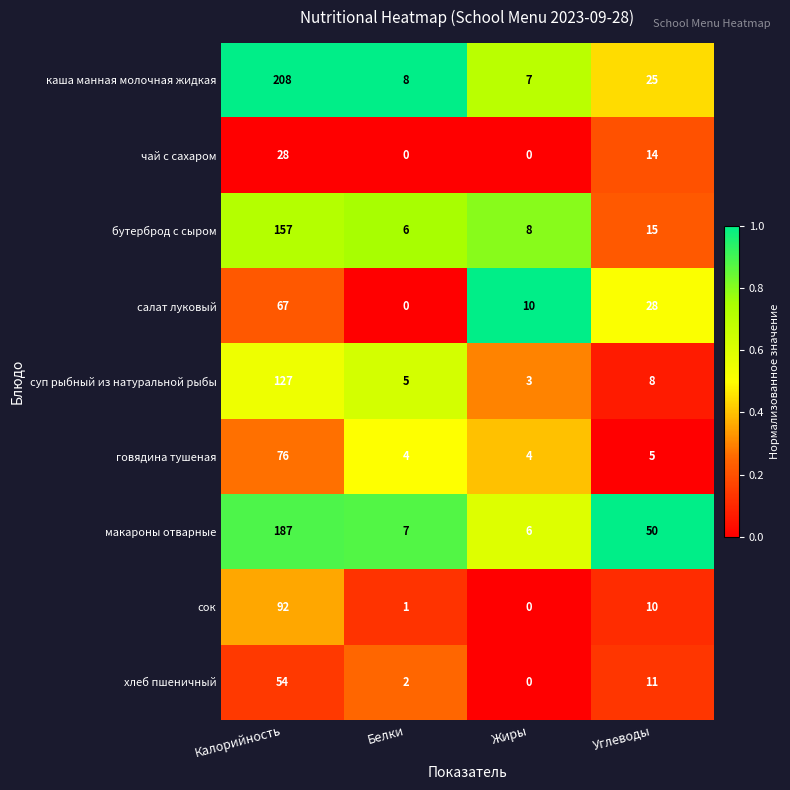

Rank the series at Углеводы from highest to lowest value.

макароны отварные, салат луковый, каша манная молочная жидкая, бутерброд с сыром, чай с сахаром, хлеб пшеничный, сок, суп рыбный из натуральной рыбы, говядина тушеная